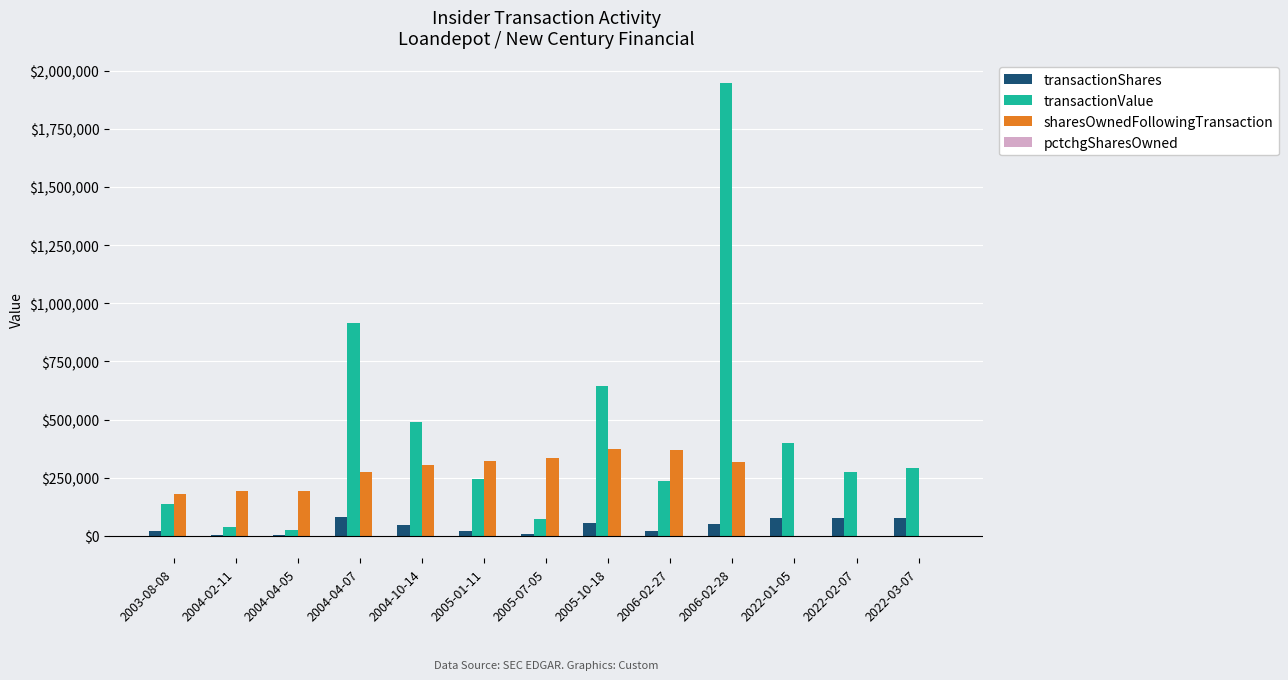

What is the maximum value shown in the chart?

1946750